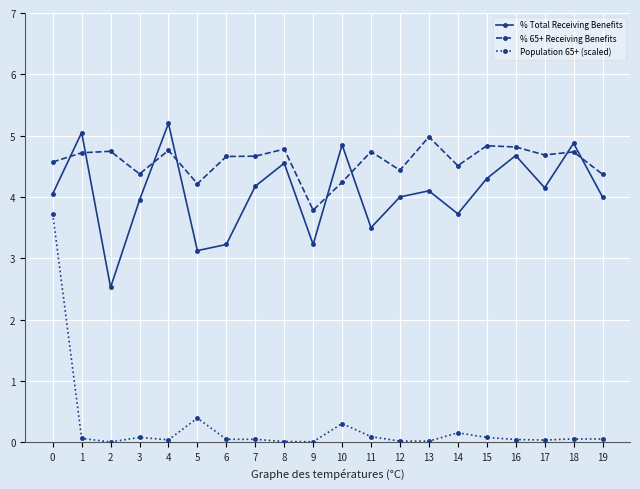

How many data points in % 65+ Receiving Benefits are above 4?

19